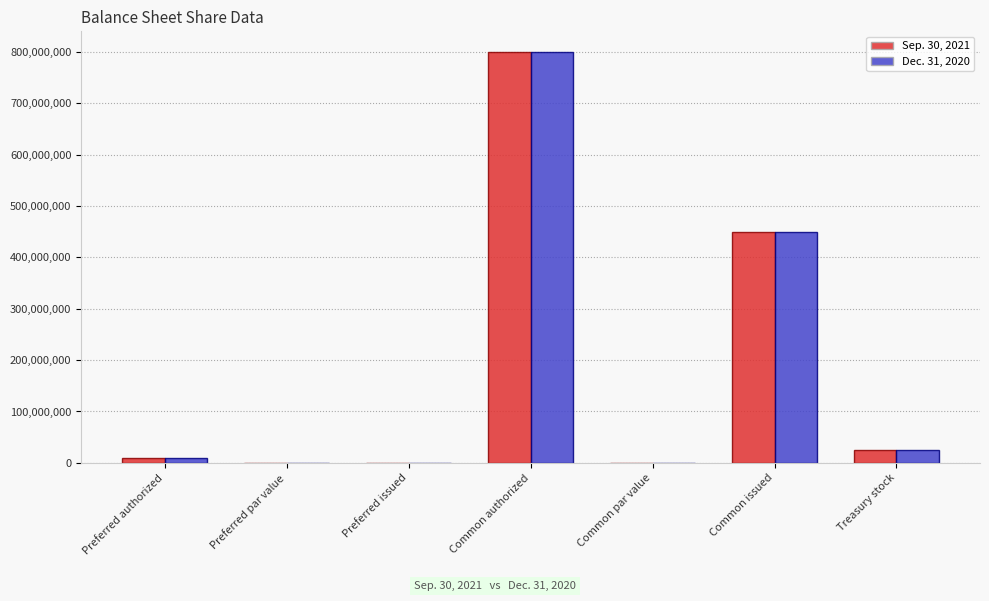

Between Common authorized and Common issued, which series saw the biggest shift?

Dec. 31, 2020